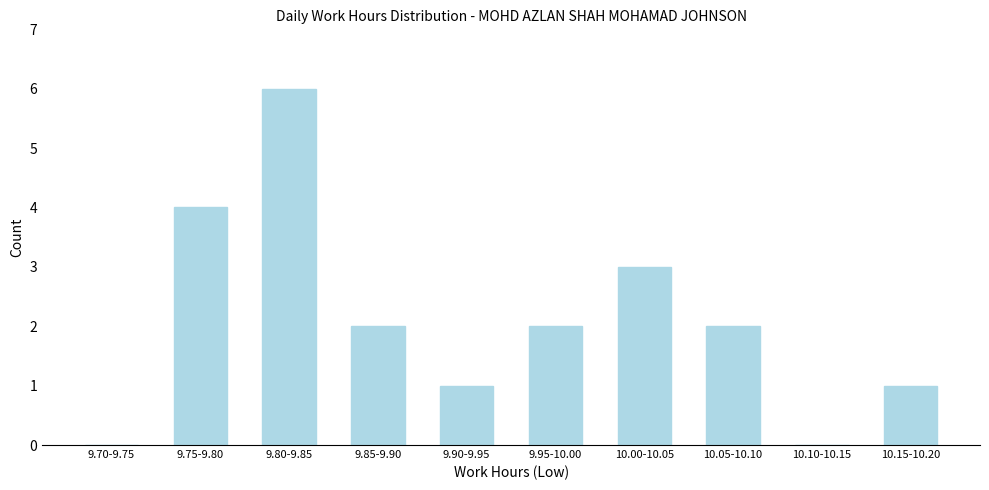

Reading right to left, transcribe all the data shown in this chart.

10.15-10.20=1	10.10-10.15=0	10.05-10.10=2	10.00-10.05=3	9.95-10.00=2	9.90-9.95=1	9.85-9.90=2	9.80-9.85=6	9.75-9.80=4	9.70-9.75=0